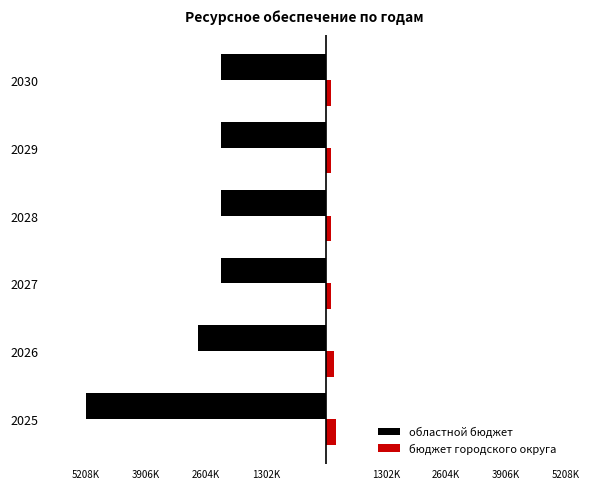

What are all the series names shown in the legend?

областной бюджет, бюджет городского округа